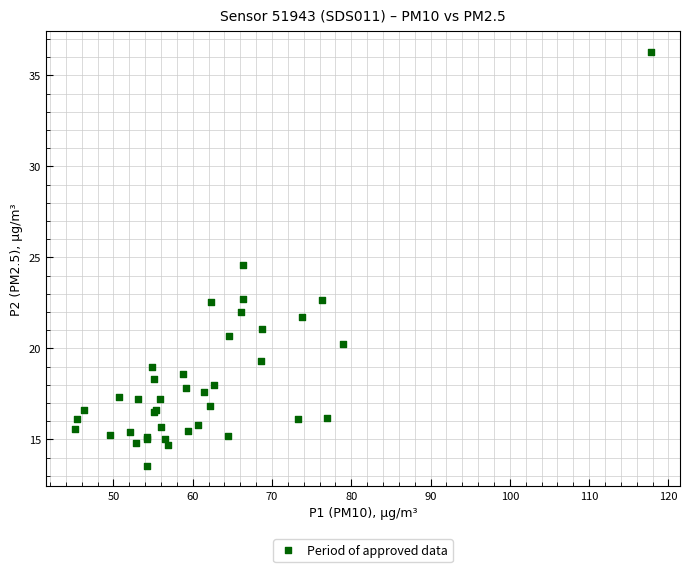

What Y value in the scatter plot is closest to 24?

24.6